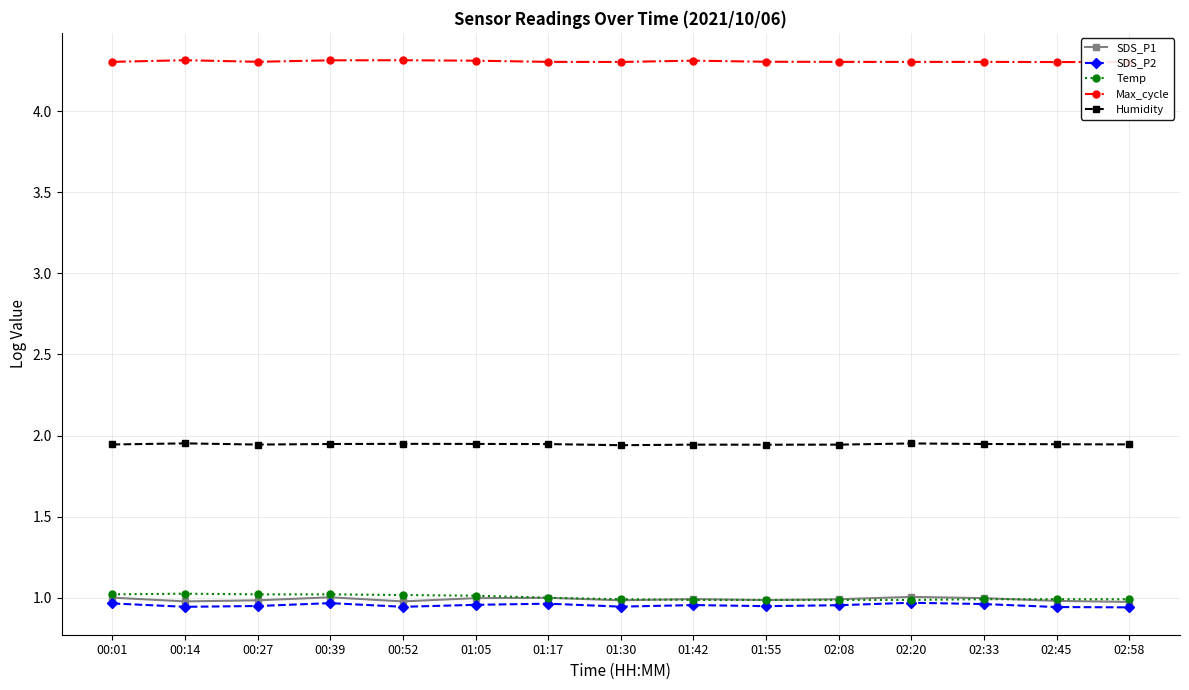

True or false: SDS_P1 has a value of 1.0 at 02:58.

True